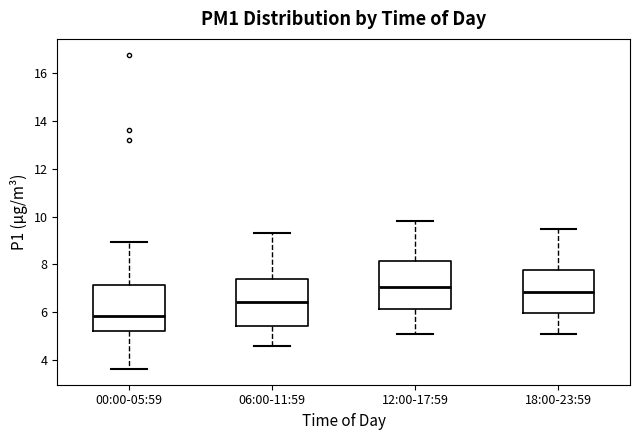

Where is the lower edge of the box for 12:00-17:59 on the y-axis? The values are not printed on the chart, so give them approximately, as read against the axis.

6.2